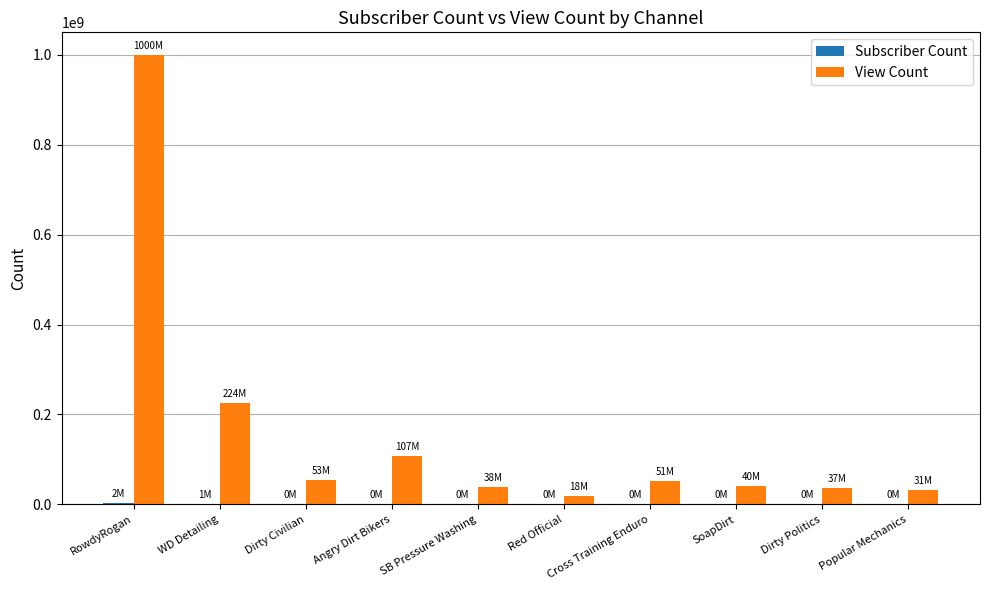

What is the sum of all View Count values?

1605008602